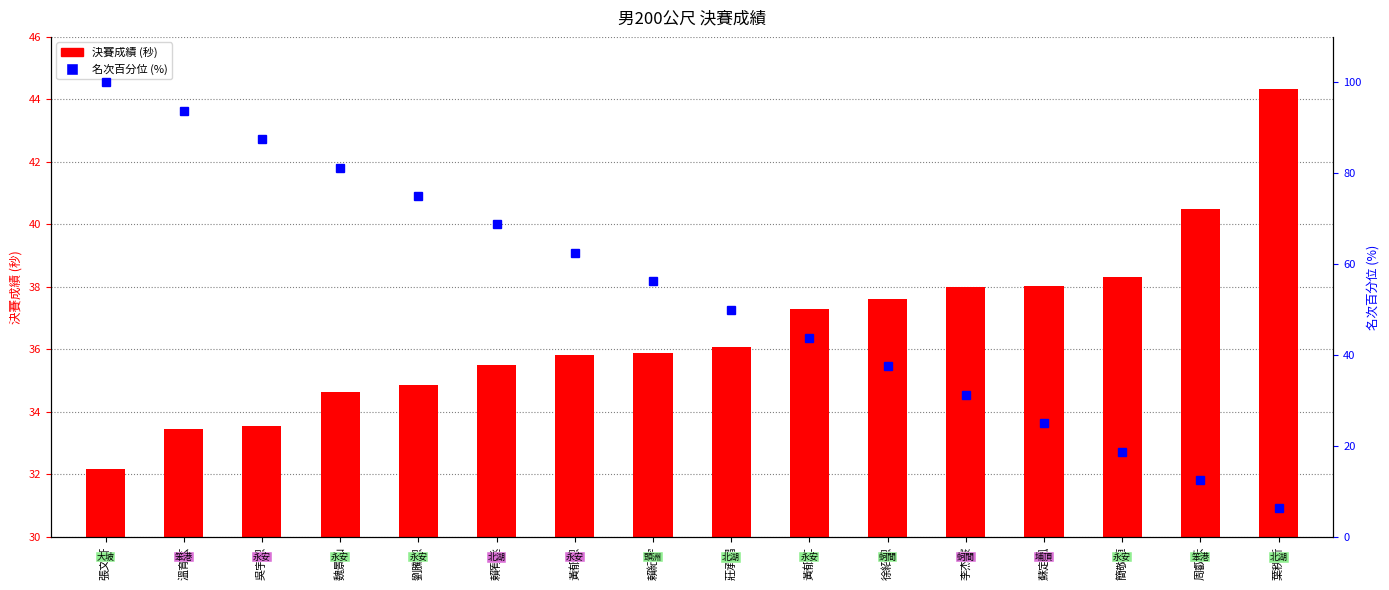

The 決賽成績 (秒) series shows 37.3 at 黃郁仁. True or false?

True